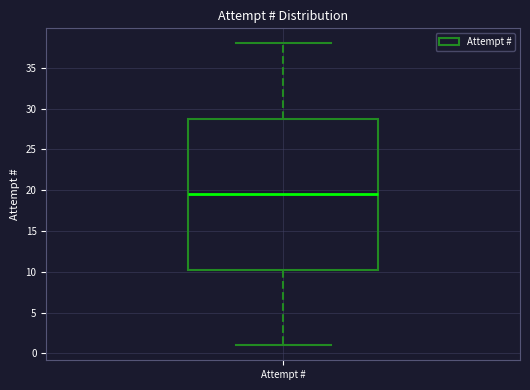

Transcribe this box plot: give where the median line is, the range the box spans, and where the two whiskers end, as read against the y-axis. The values are not printed on the chart, so give them approximately, as read against the axis.

median 19.5, box 10.5 to 29.0, whiskers 1.0 to 38.0